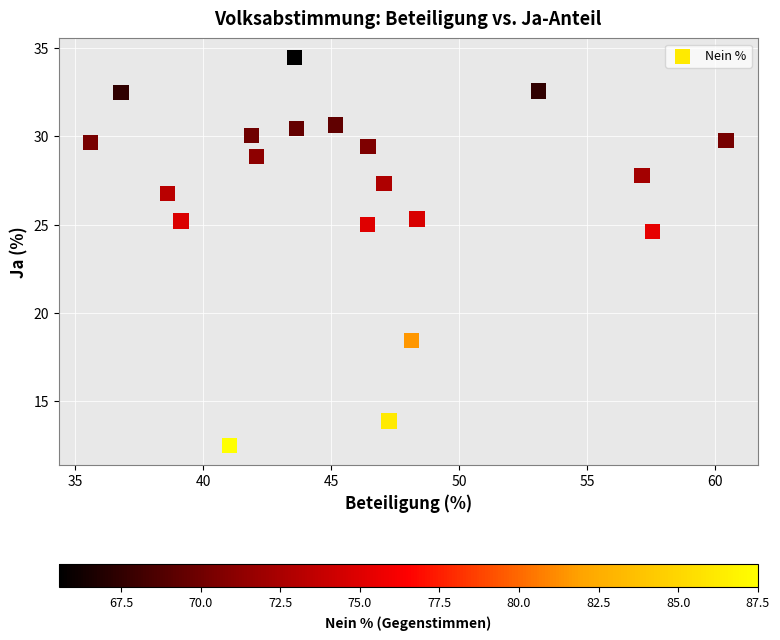

What Y value in the scatter plot is closest to 23?

24.6